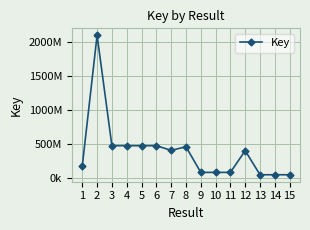

Reading left to right, transcribe all the data shown in this chart.

1=174679153	2=2104085816	3=476017700	4=476016585	5=476045300	6=476045080	7=407023714	8=460376520	9=82142716	10=82142534	11=82142215	12=402524829	13=47365522	14=47365511	15=47365384